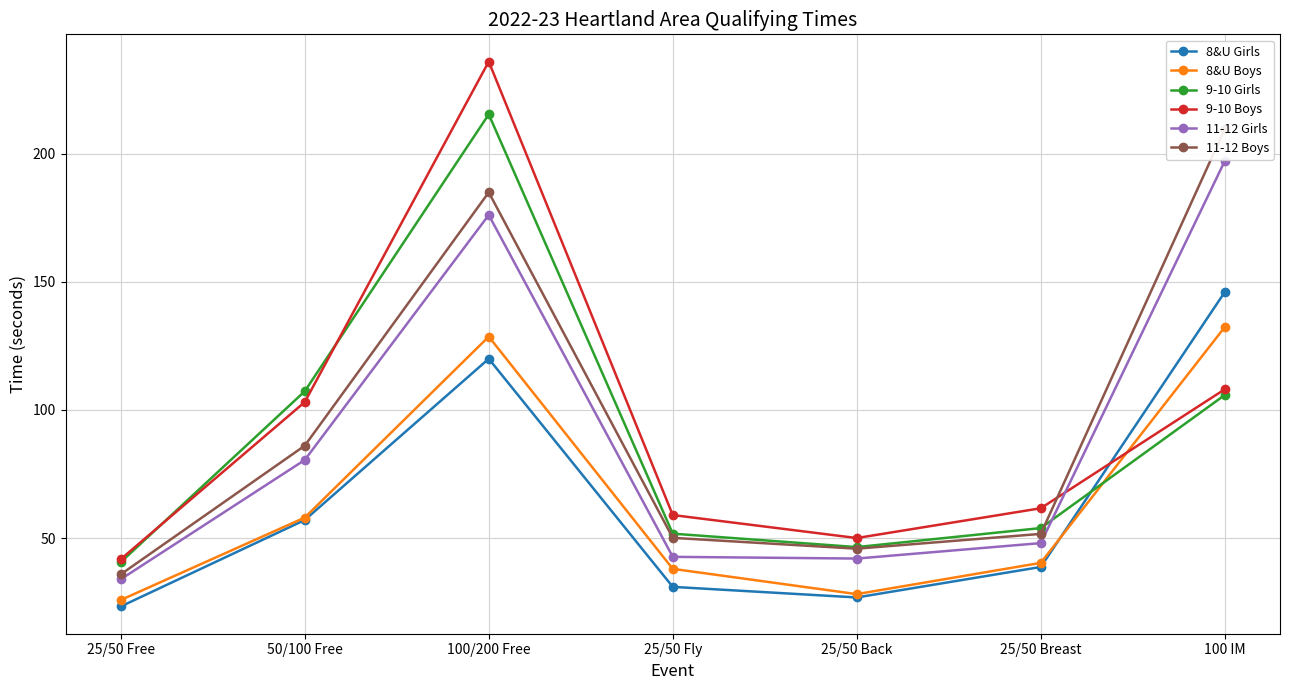

Where is 8&U Girls nearest to the value 84?

50/100 Free